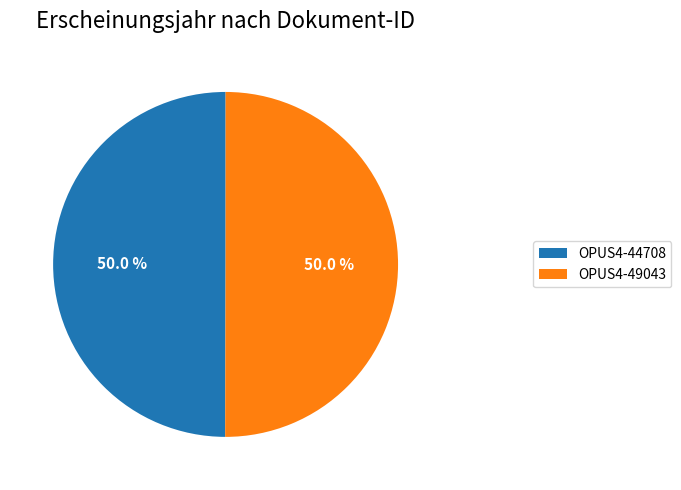

Count the number of slices in the pie.

2